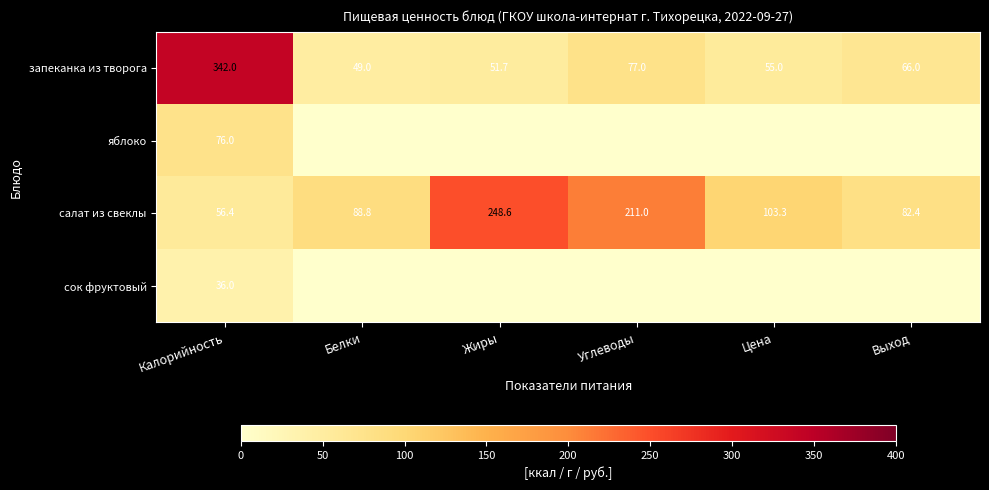

Is it true that яблоко equals 76.0 at Калорийность?

True